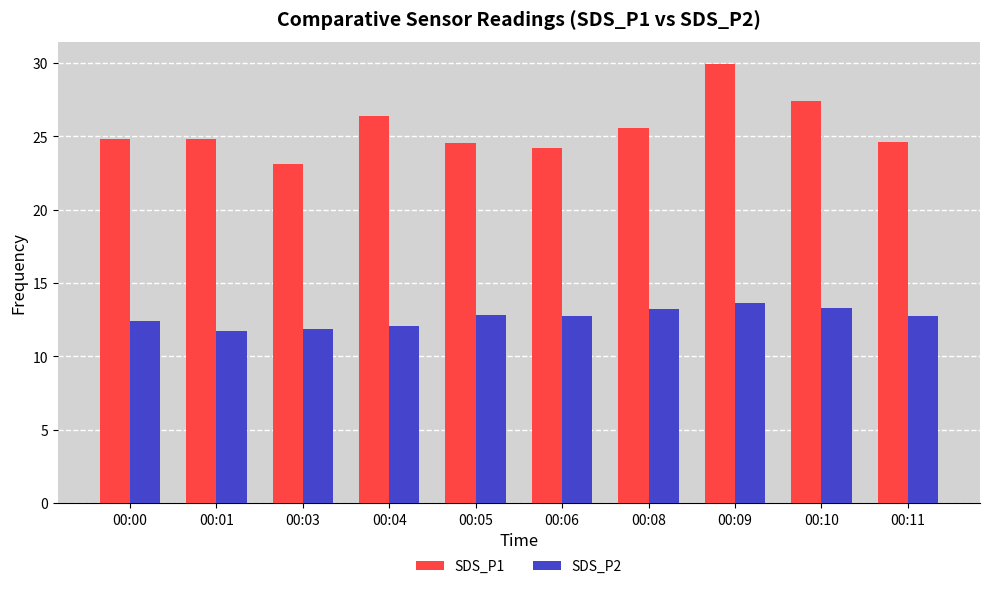

What is the sum of the SDS_P2 values at 00:01 and 00:04?

23.8